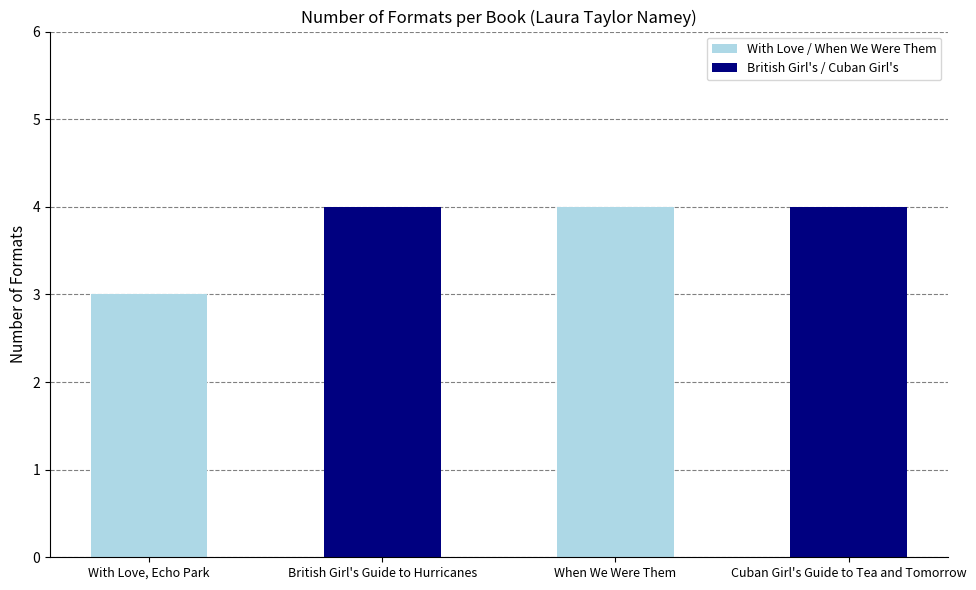

What is the ratio of the value at When We Were Them to the value at With Love, Echo Park?

1.3